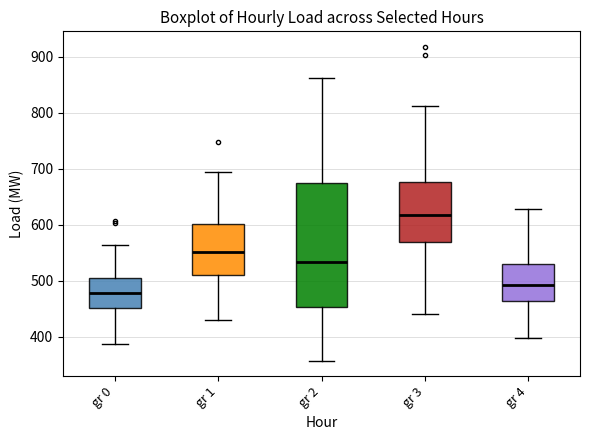

Comparing the boxes themselves (not the whiskers), which one is the tallest?

gr 2